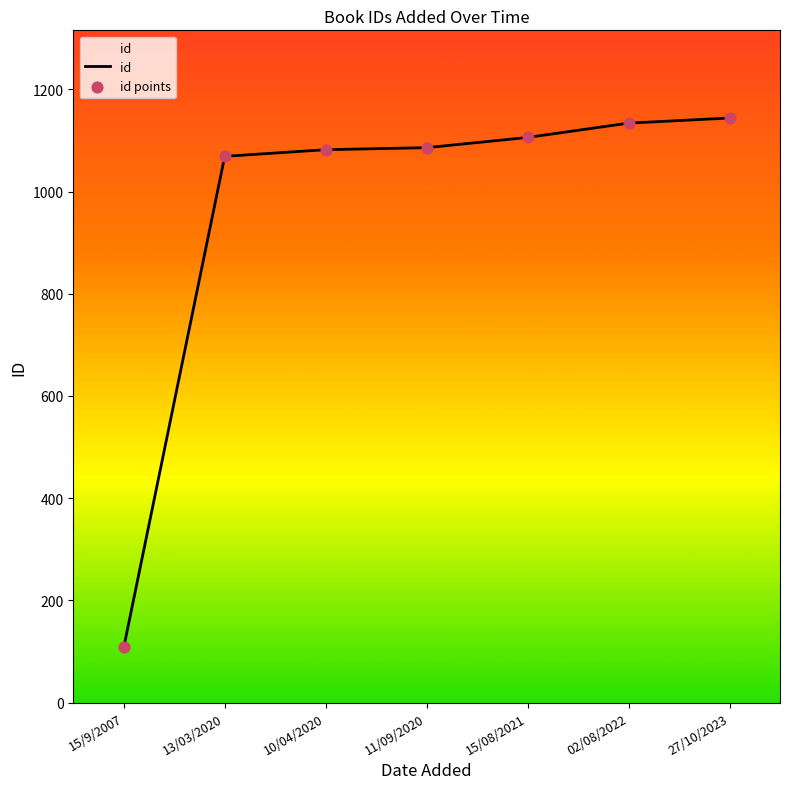

At which label is the value closest to 626?

13/03/2020